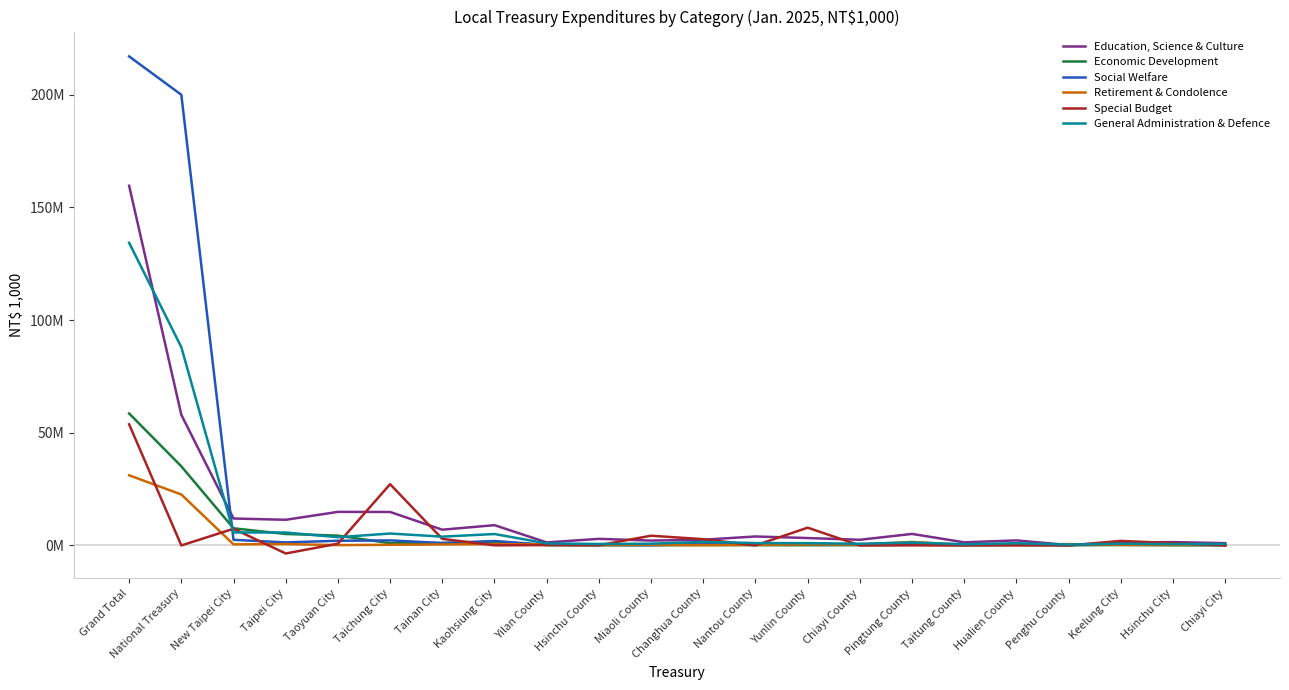

Rank the series at Chiayi City from highest to lowest value.

Education, Science & Culture, General Administration & Defence, Retirement & Condolence, Social Welfare, Economic Development, Special Budget